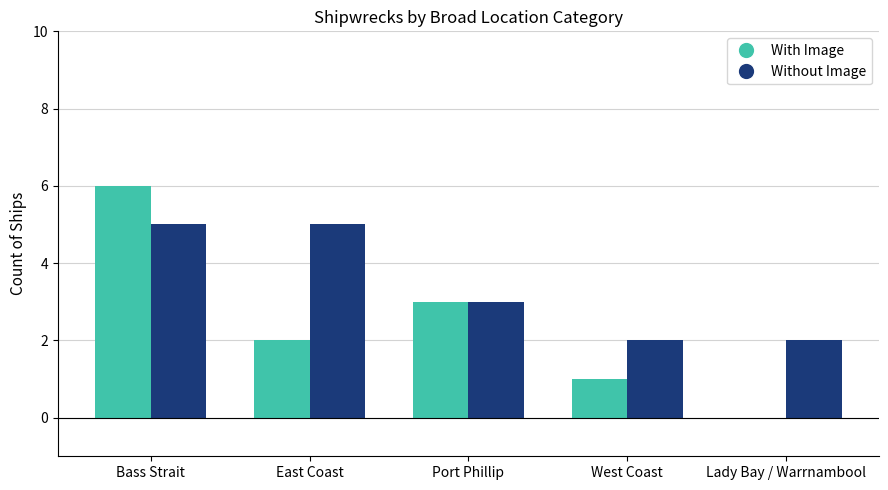

Are the bars grouped side by side (vs. stacked)?

Yes